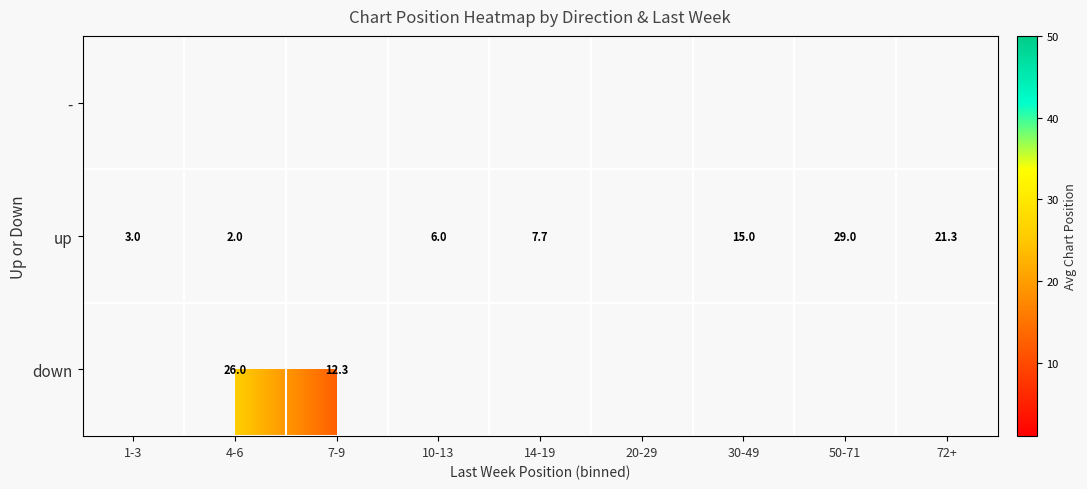

Between 4-6 and 1-3, which is larger?

1-3